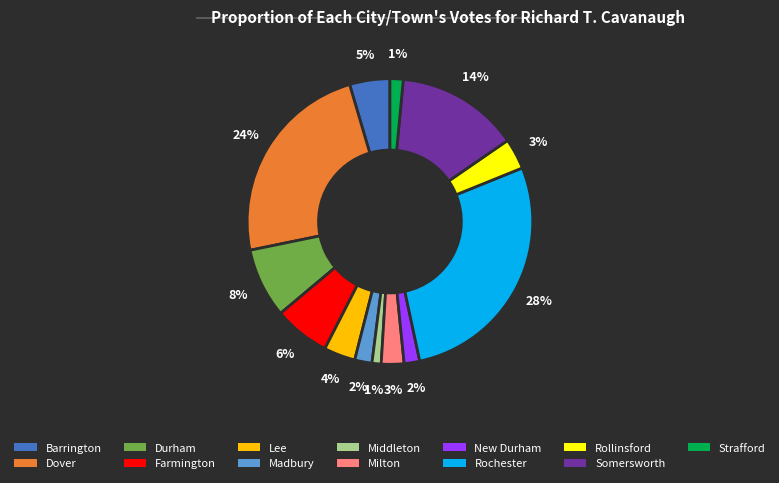

Between Strafford and Rollinsford, which is larger?

Rollinsford